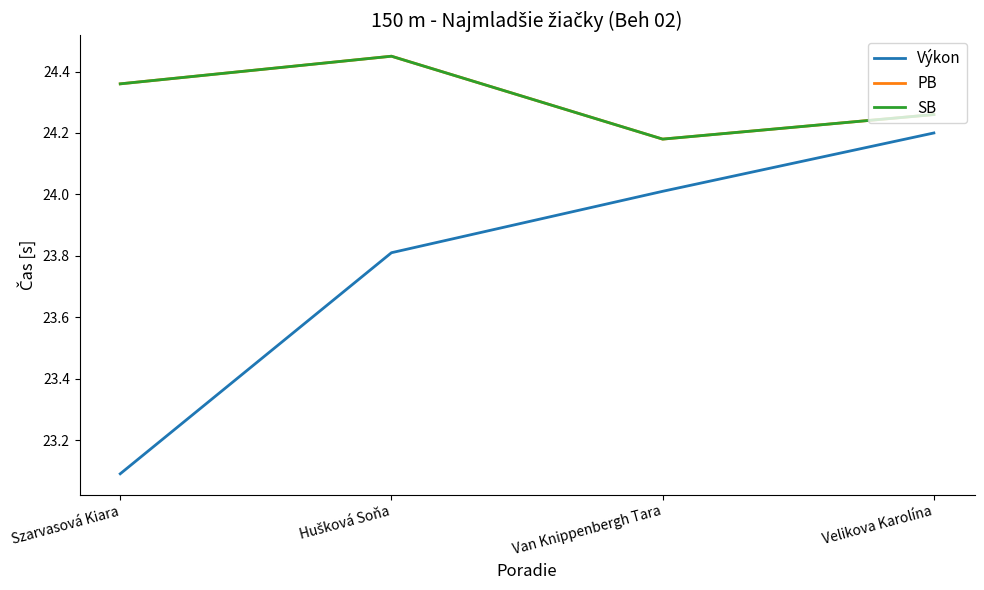

Where is the first local maximum for PB?

Hušková Soňa